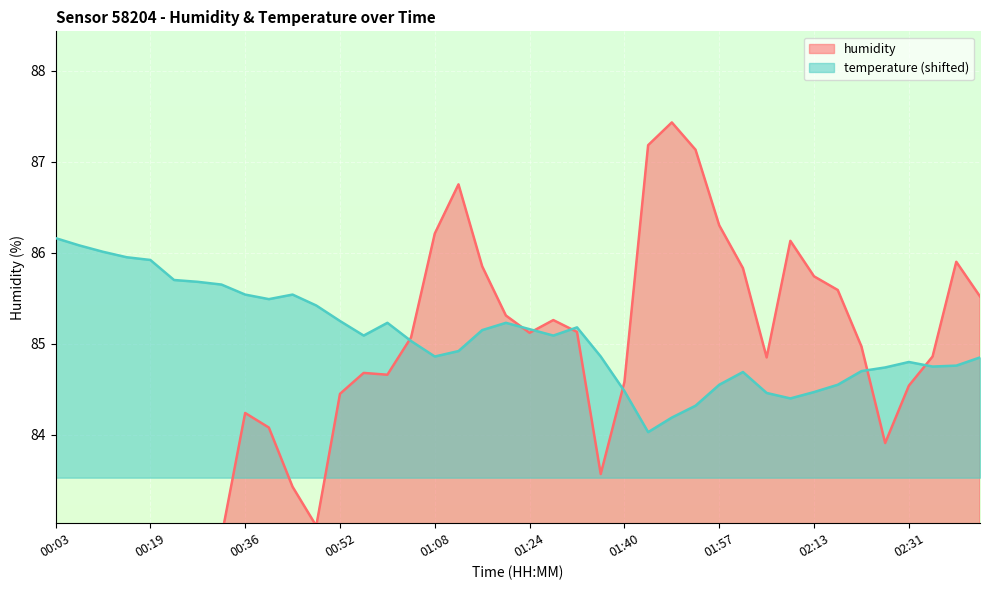

What is the sum of the humidity values at 00:11 and 00:07?

163.3